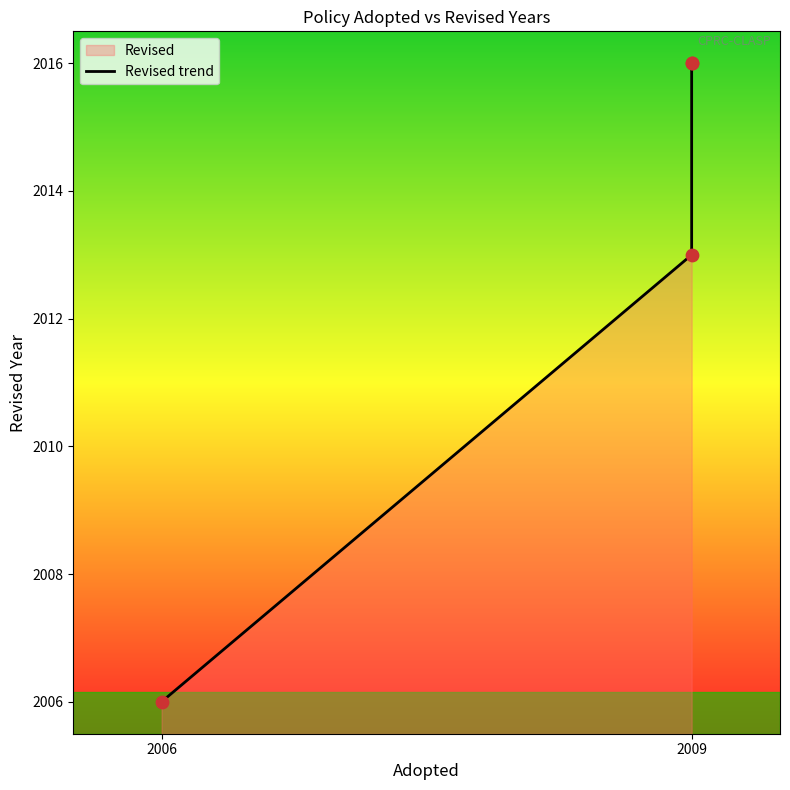

Approximately how many times larger is the value at 2009 compared to 2006?

1.0